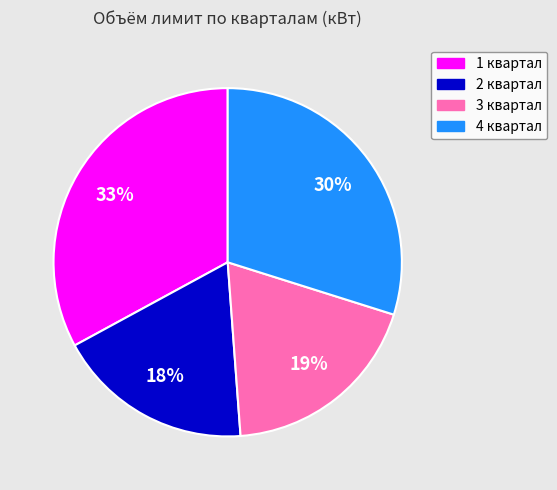

Between 4 квартал and 1 квартал, which is larger?

1 квартал